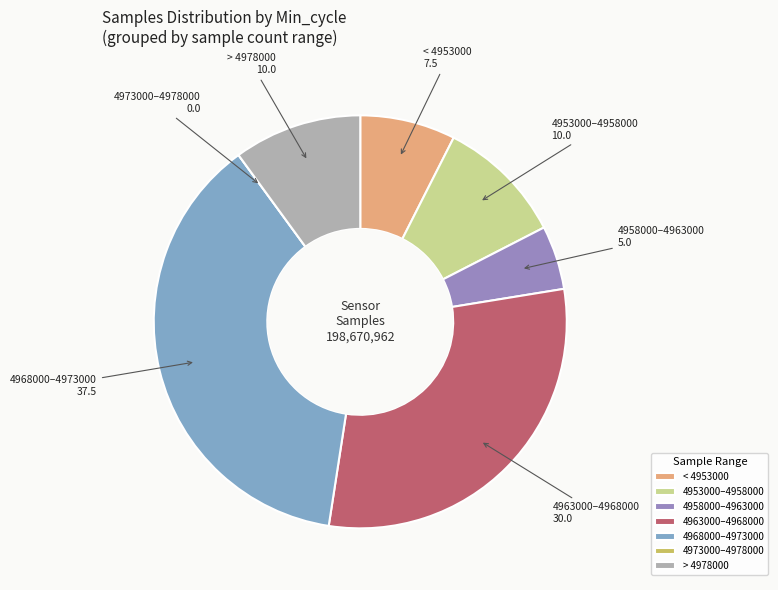

Is the sum of < 4953000 and 4968000–4973000 greater than half?

No